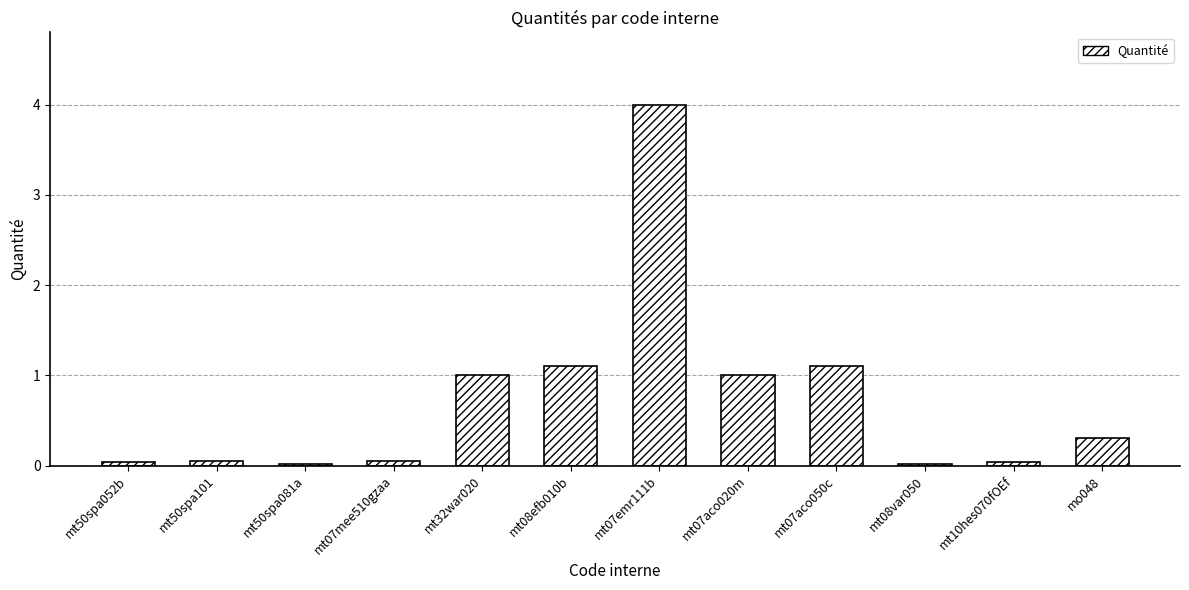

What is the sum of all values?

8.7